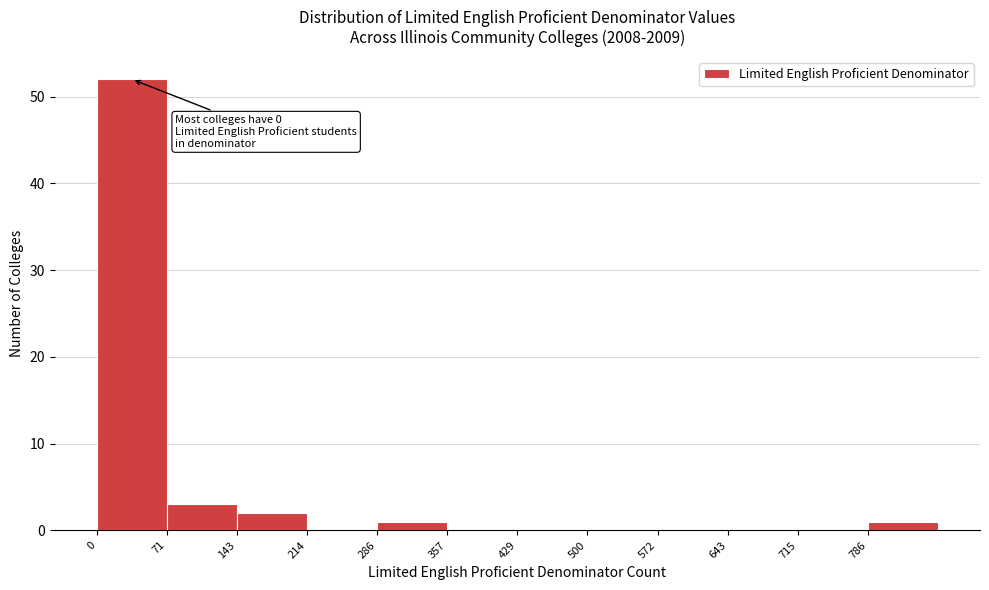

Which range on the x-axis has the tallest bar?

0 to 70